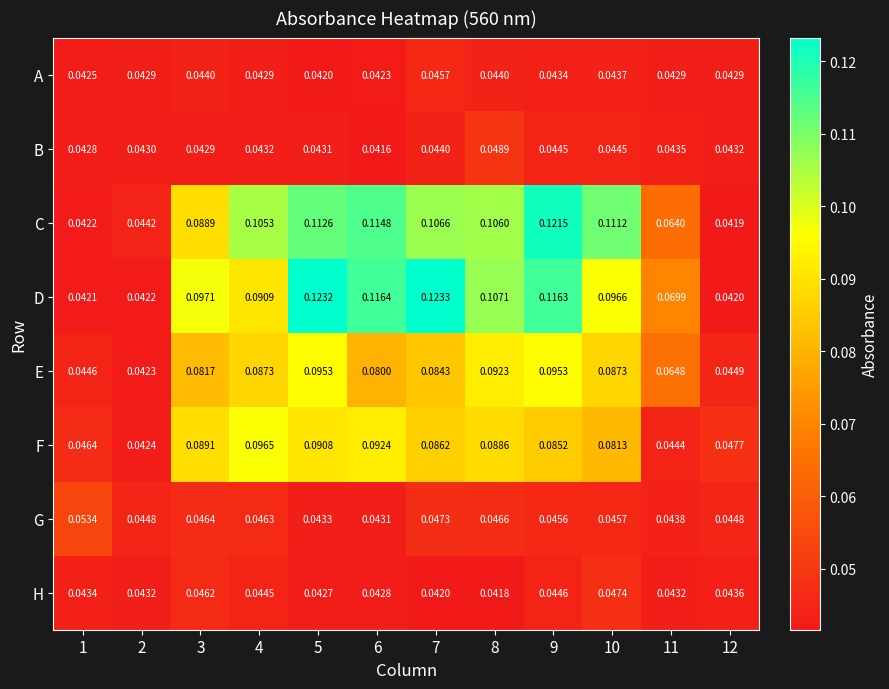

Which series has the widest spread of values?

D